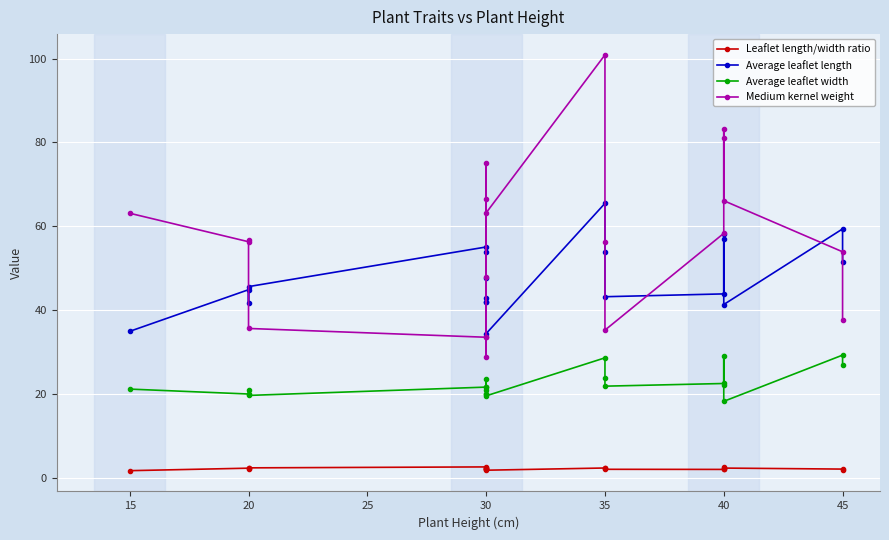

Between 35 and 45, which series saw the biggest shift?

Medium kernel weight